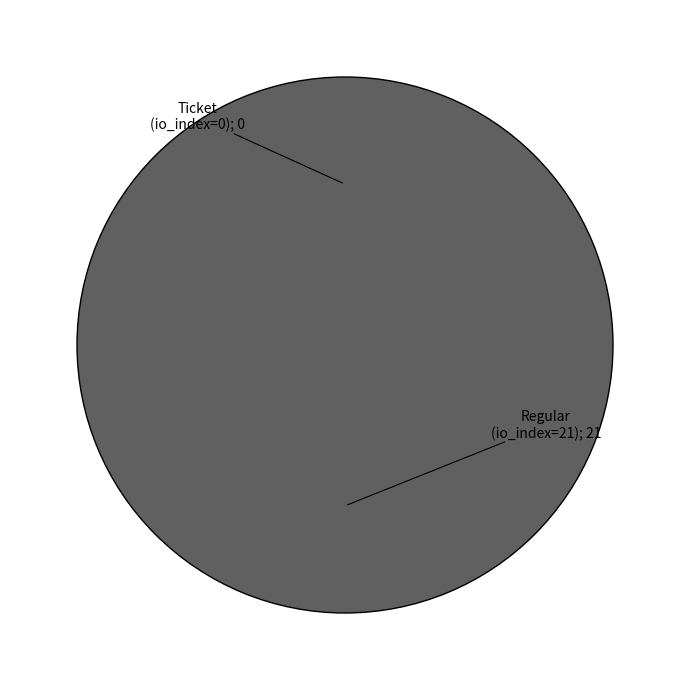

Is it true that Ticket (io_index=0) is 11% of the pie?

False